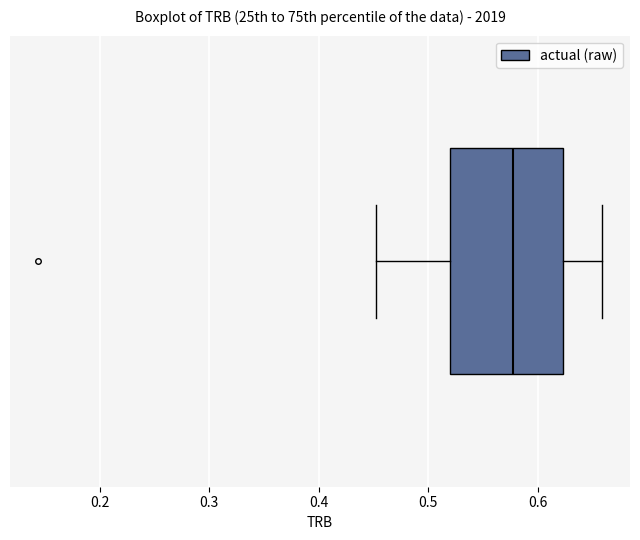

Read this box plot against the x-axis: the position of the median line, the range covered by the box, and the ends of both whiskers. The values are not printed on the chart, so give them approximately, as read against the axis.

median 0.58, box 0.52 to 0.62, whiskers 0.45 to 0.66